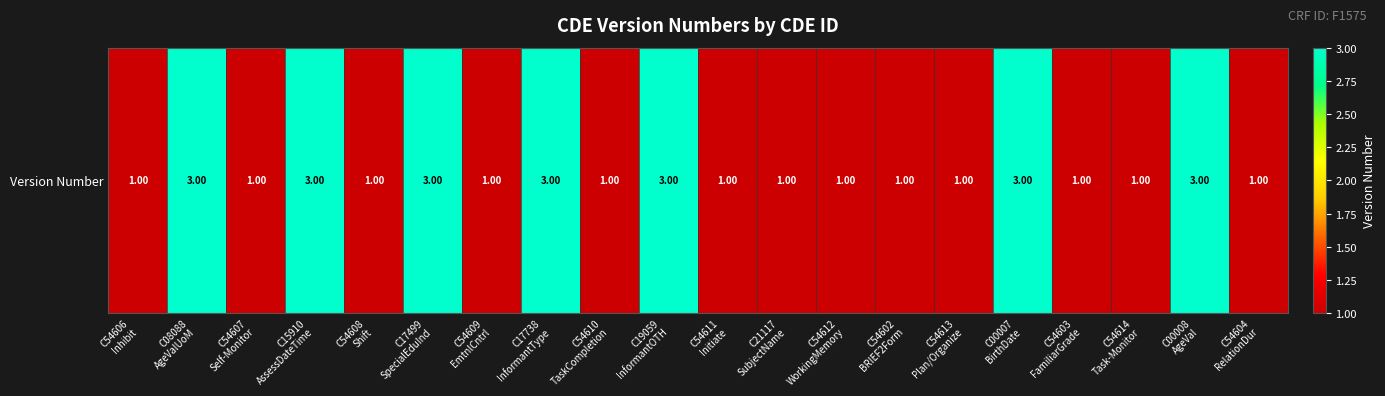

How many data points are above 1?

7